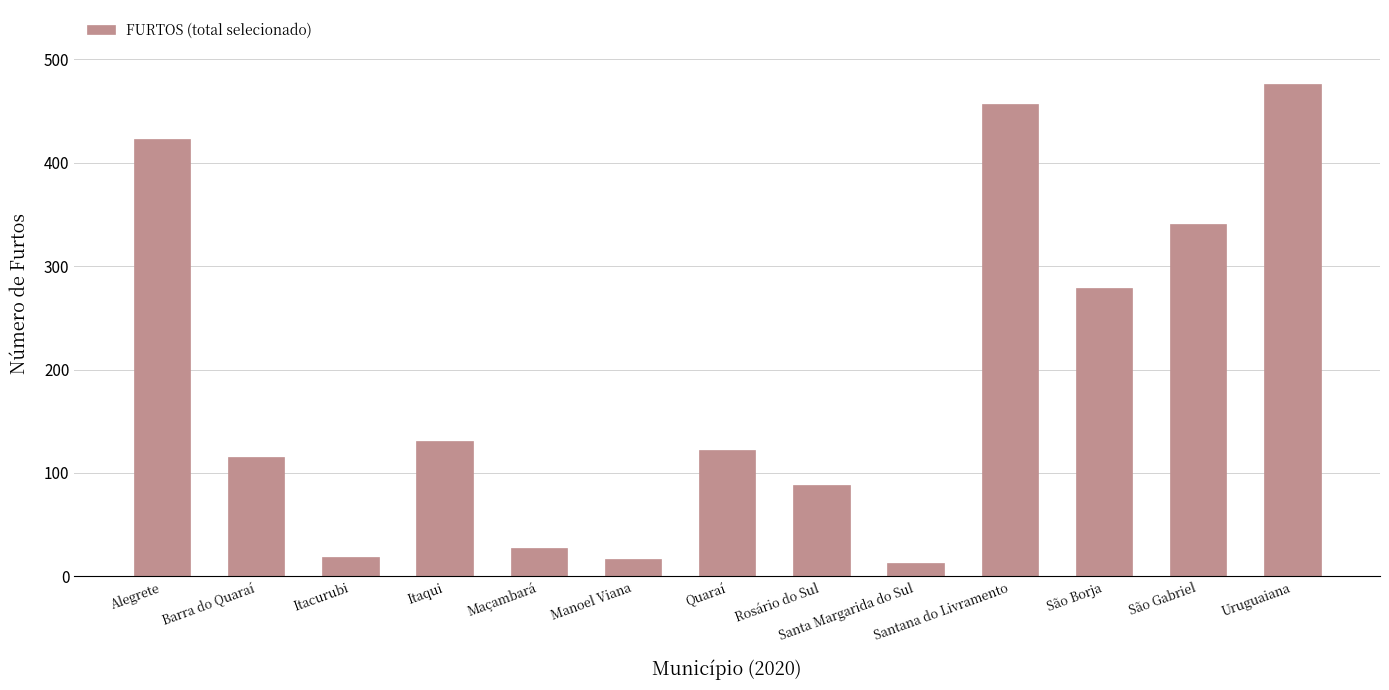

Read the value at Maçambará, to the nearest 10.

30